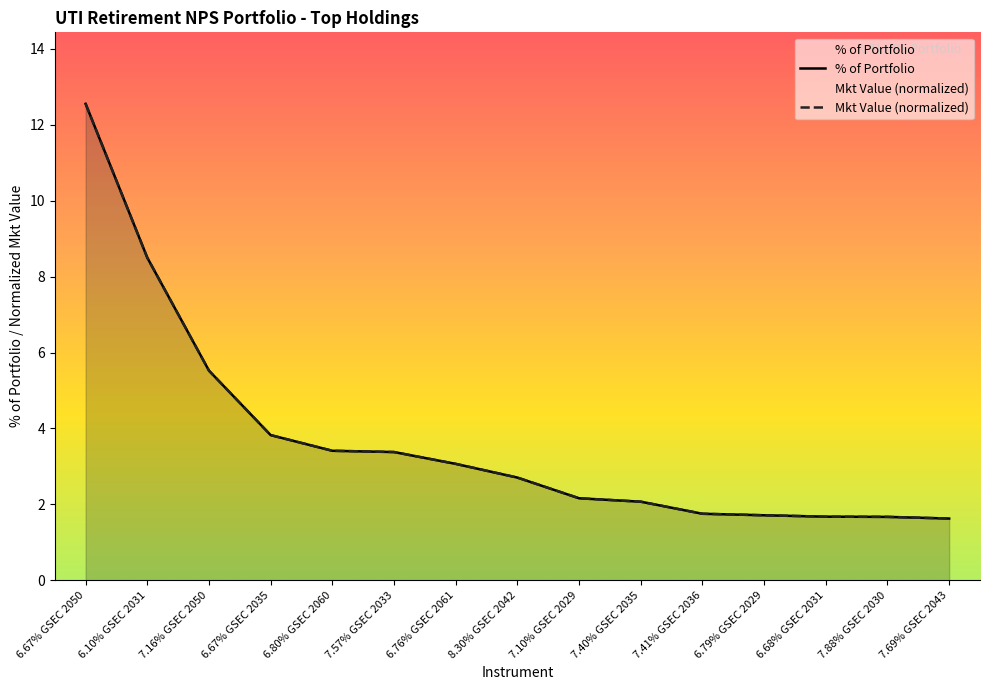

Which series ends up on top after the final intersection of Mkt Value and % of Portfolio?

Mkt Value